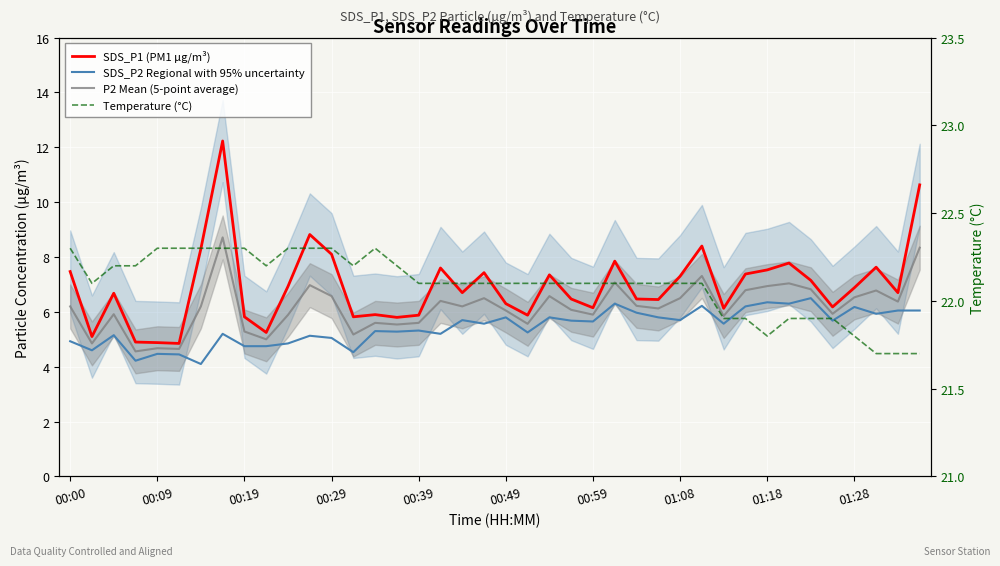

True or false: P2 Mean (5-point average) and Temperature (°C) intersect in this chart.

False